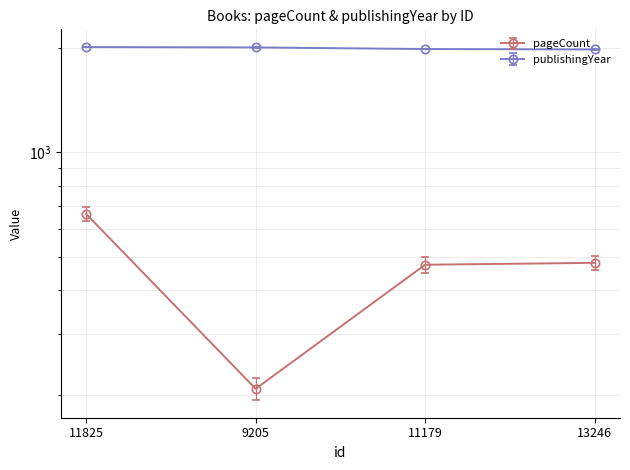

What is the difference between the pageCount values at 9205 and 11179?

266